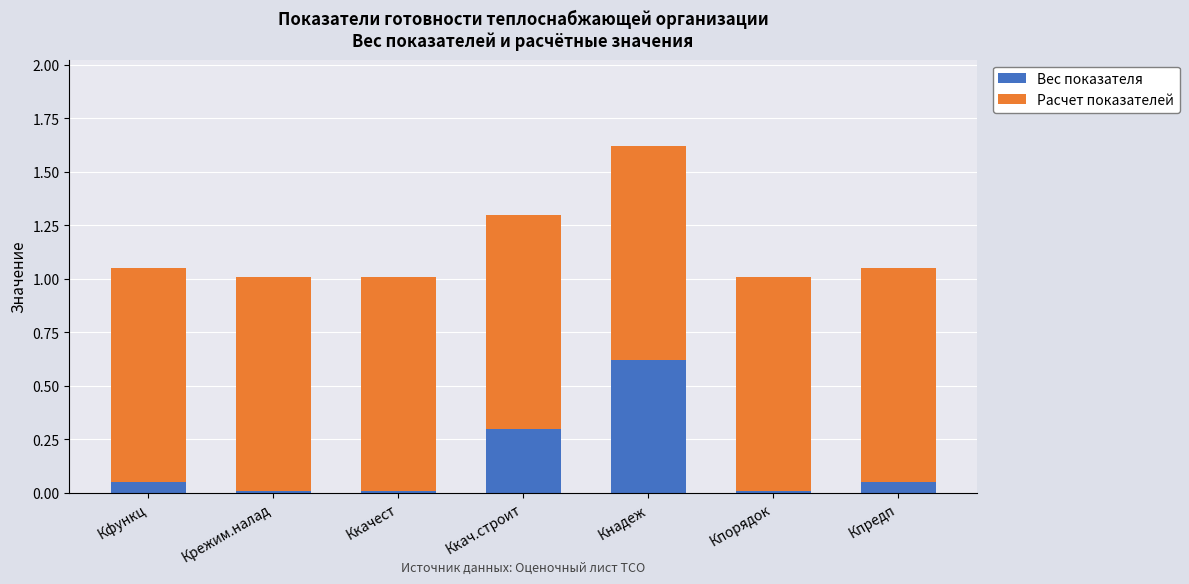

What is the maximum value for Вес показателя?

0.6